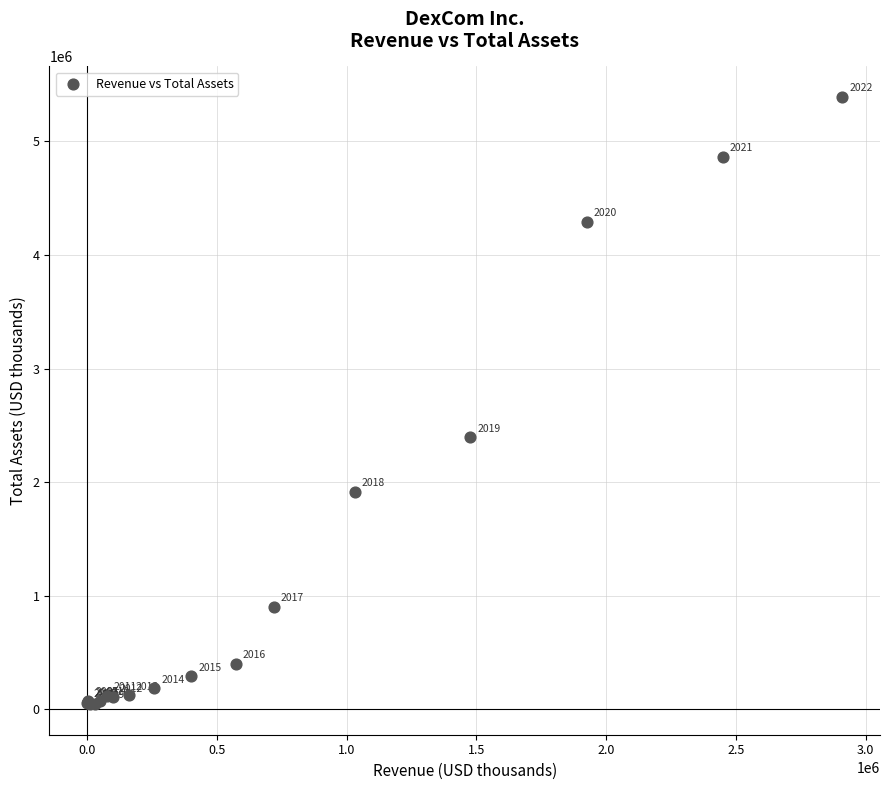

What Y value in the scatter plot is closest to 2718033?

2395000